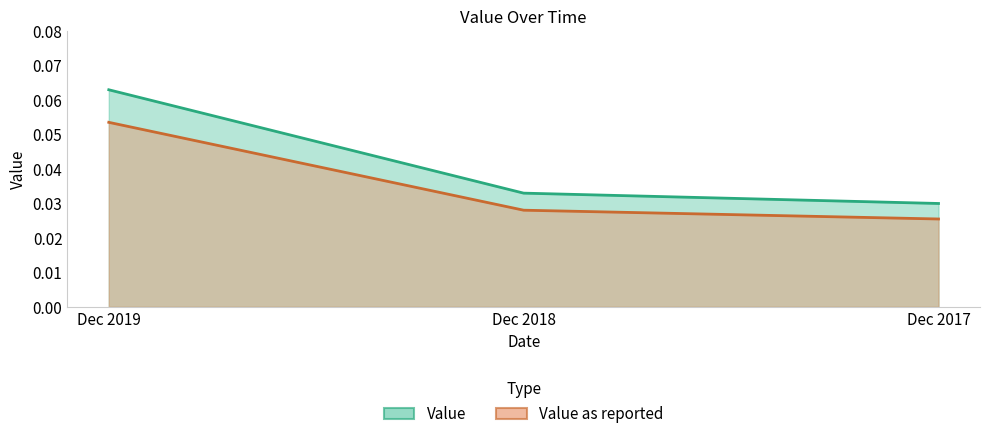

What is the maximum value for Value as reported?

0.1